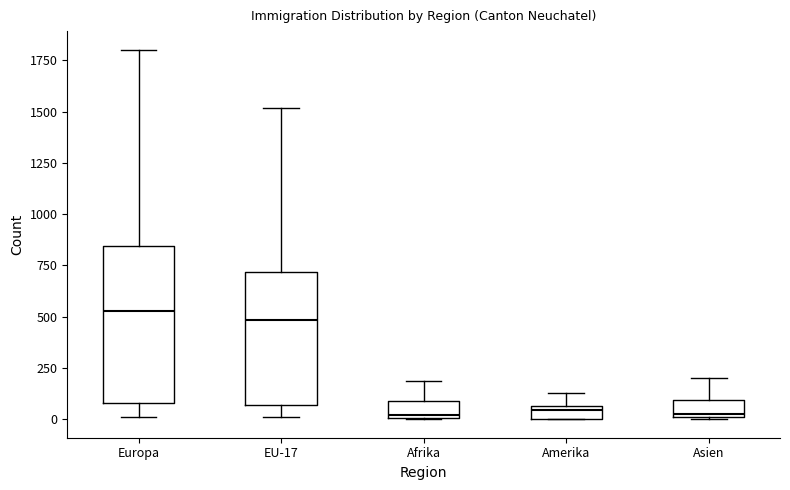

Where does the median line of the box for Asien sit on the y-axis? The values are not printed on the chart, so give them approximately, as read against the axis.

50